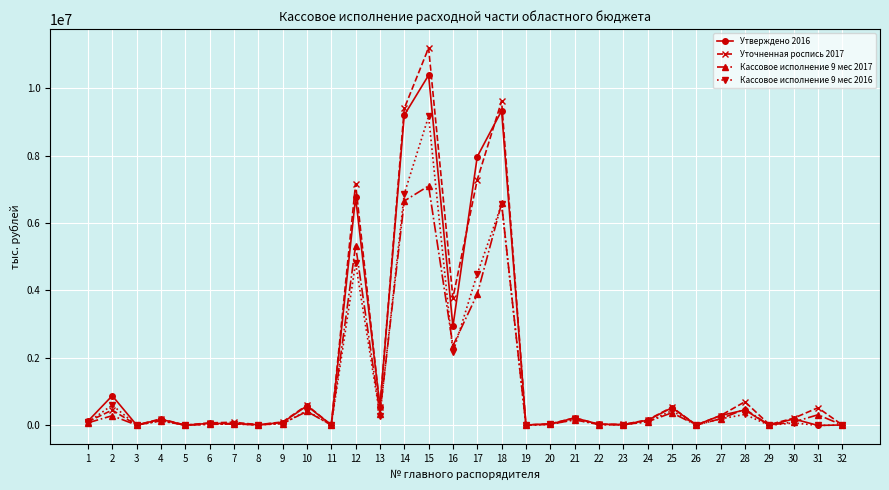

At how many categories does at least one series exceed 10702131?

1